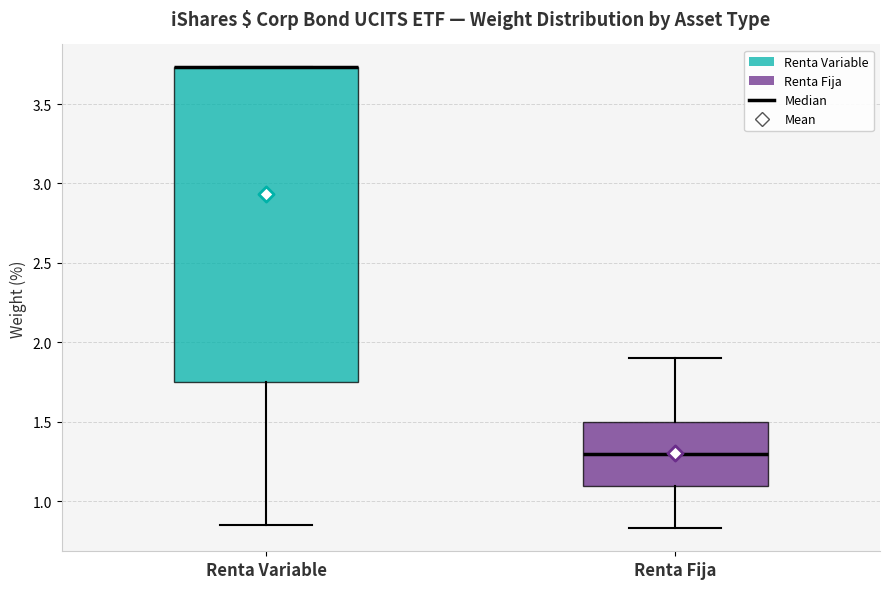

Comparing the boxes themselves (not the whiskers), which one is the tallest?

Renta Variable